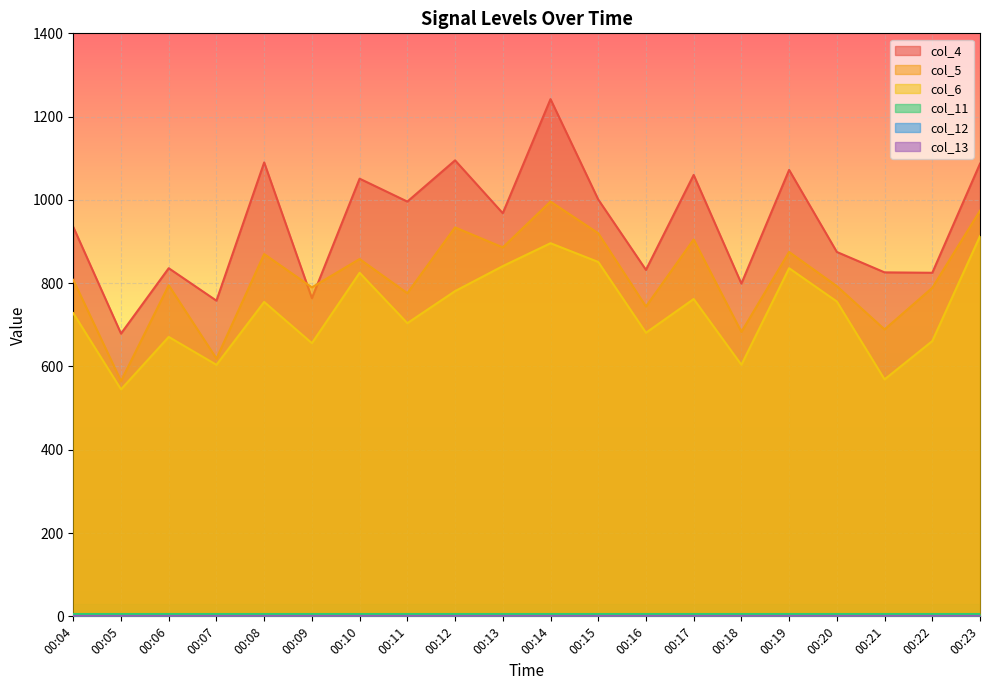

Between 00:14 and 00:09, which is larger?

00:14